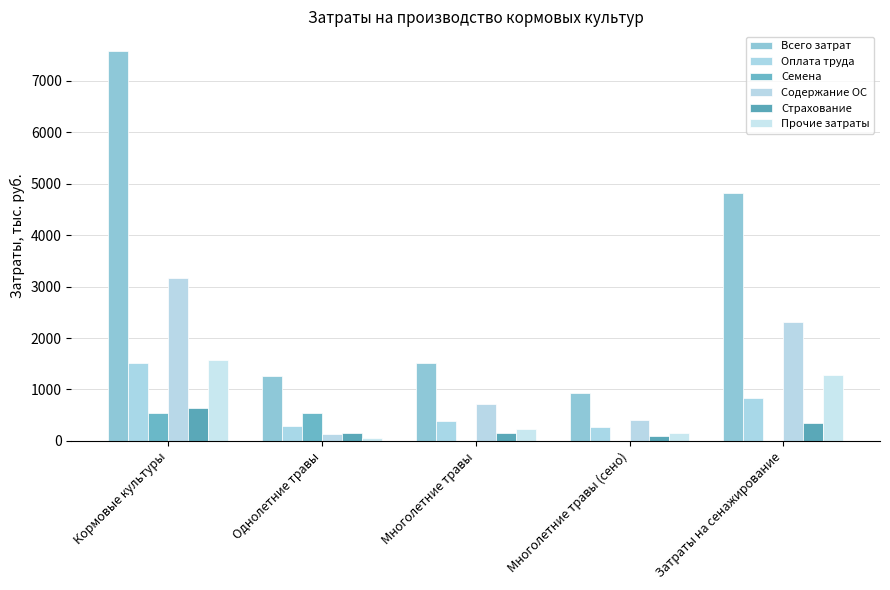

What is the sum of all Всего затрат values?

16098